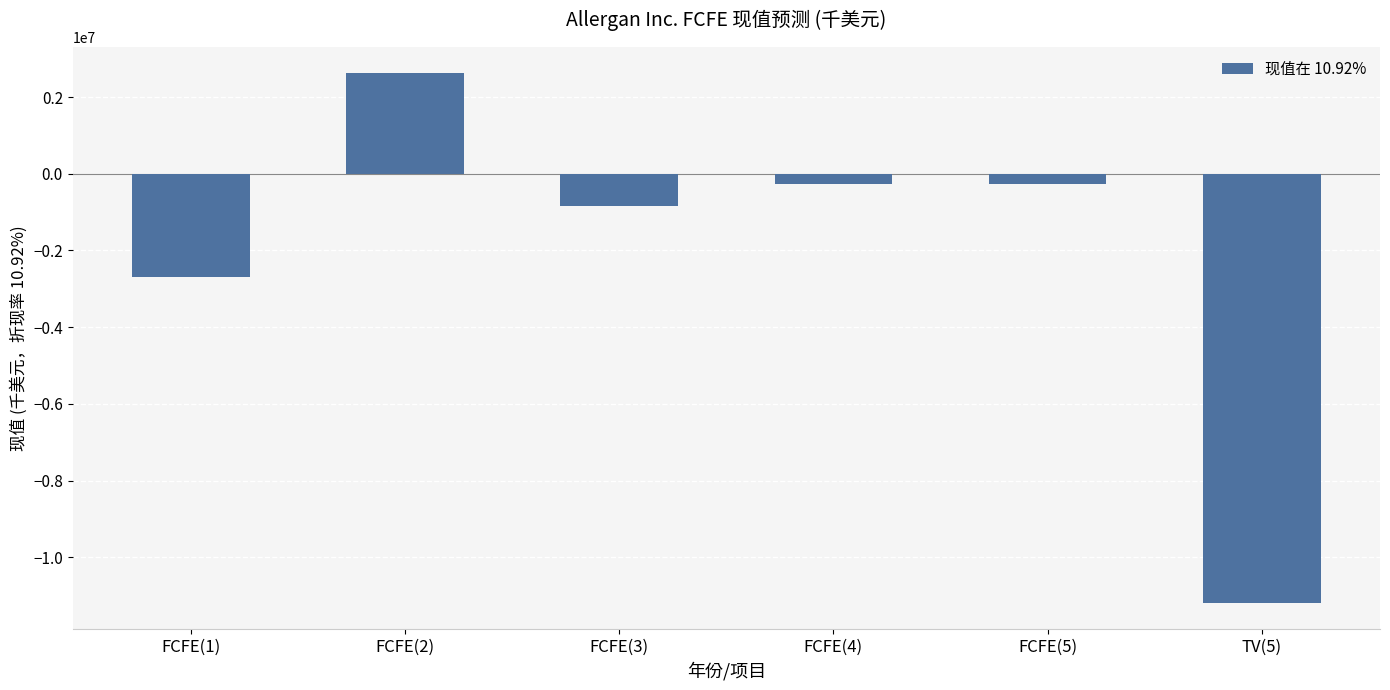

How many bars are there in total?

6